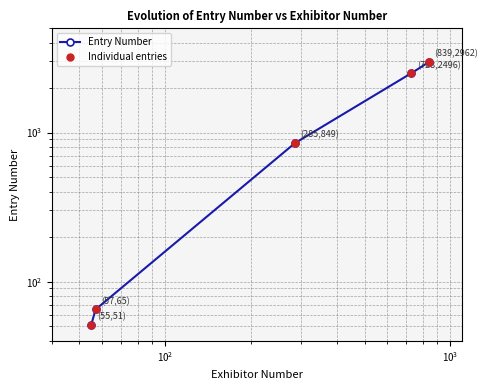

Between 285 and 55, which is larger?

285